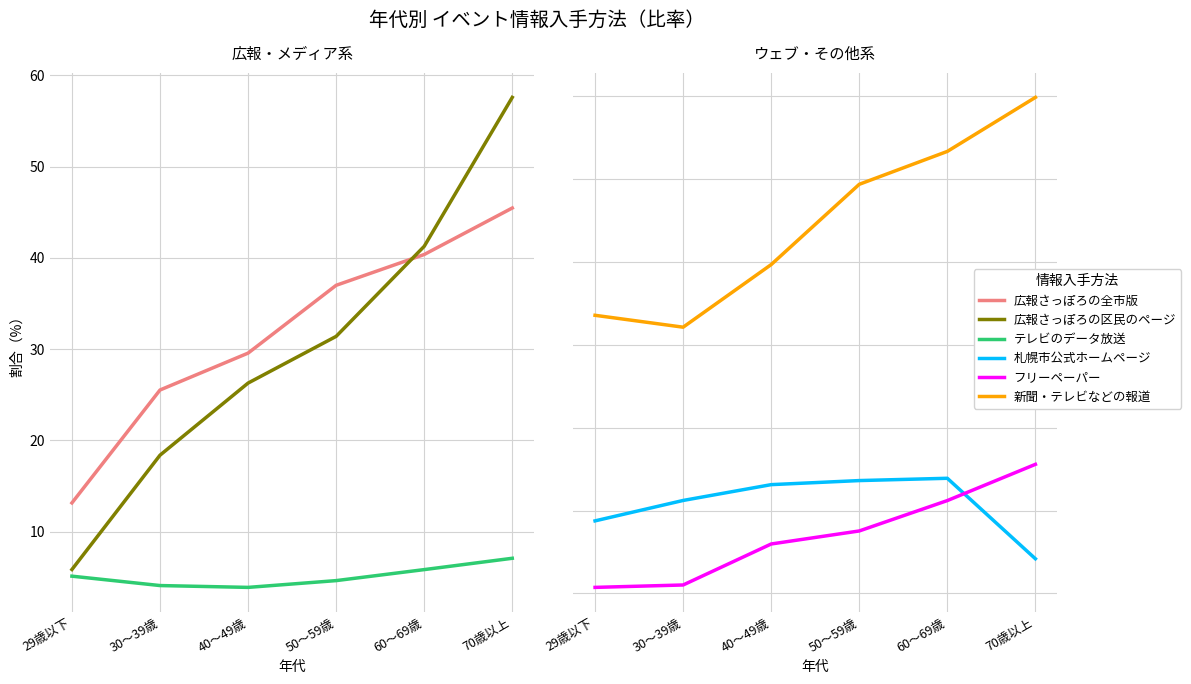

Which category has the highest value across all series?

70歳以上